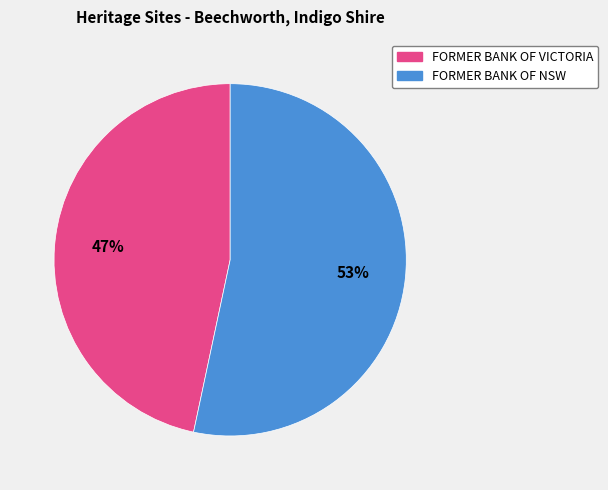

True or false: FORMER BANK OF NSW accounts for 39% of the total.

False